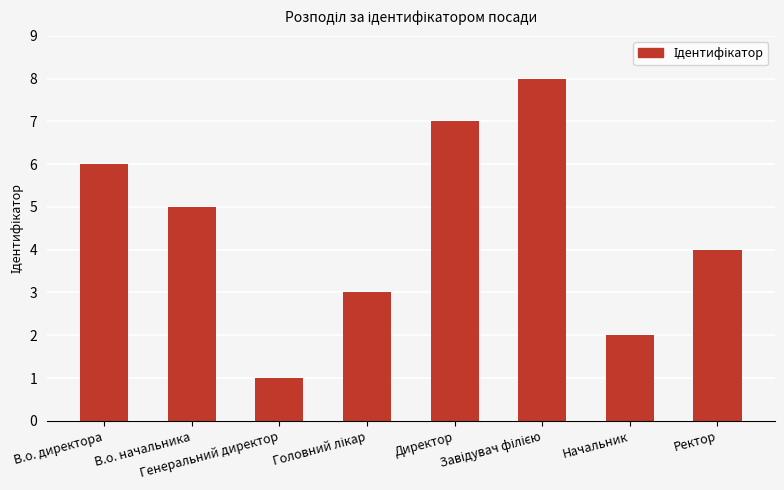

What is the sum of all values?

36